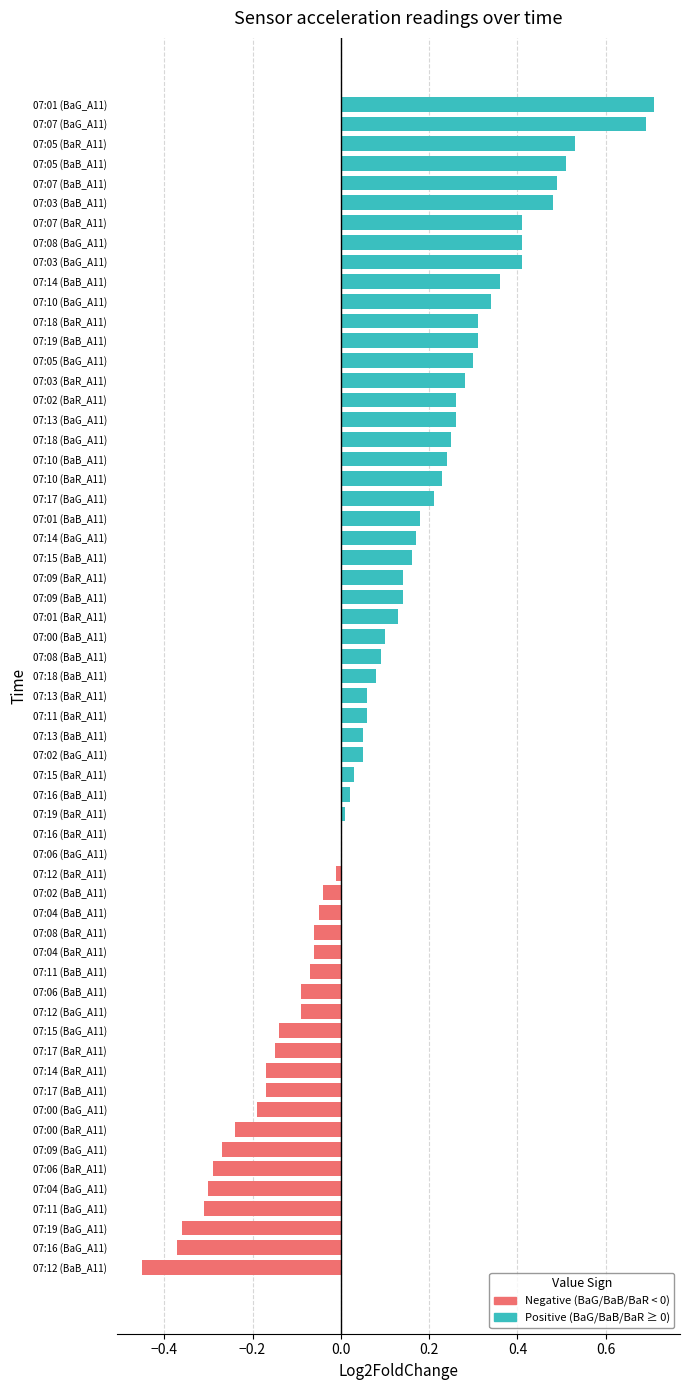

At which category does the chart reach its minimum across all series?

07:12